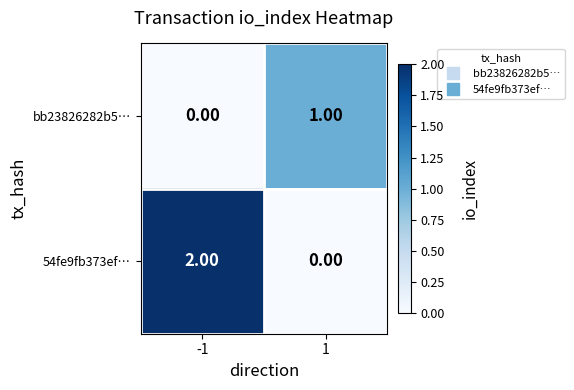

Rank the series by their average value, from lowest to highest.

bb23826282b5…, 54fe9fb373ef…